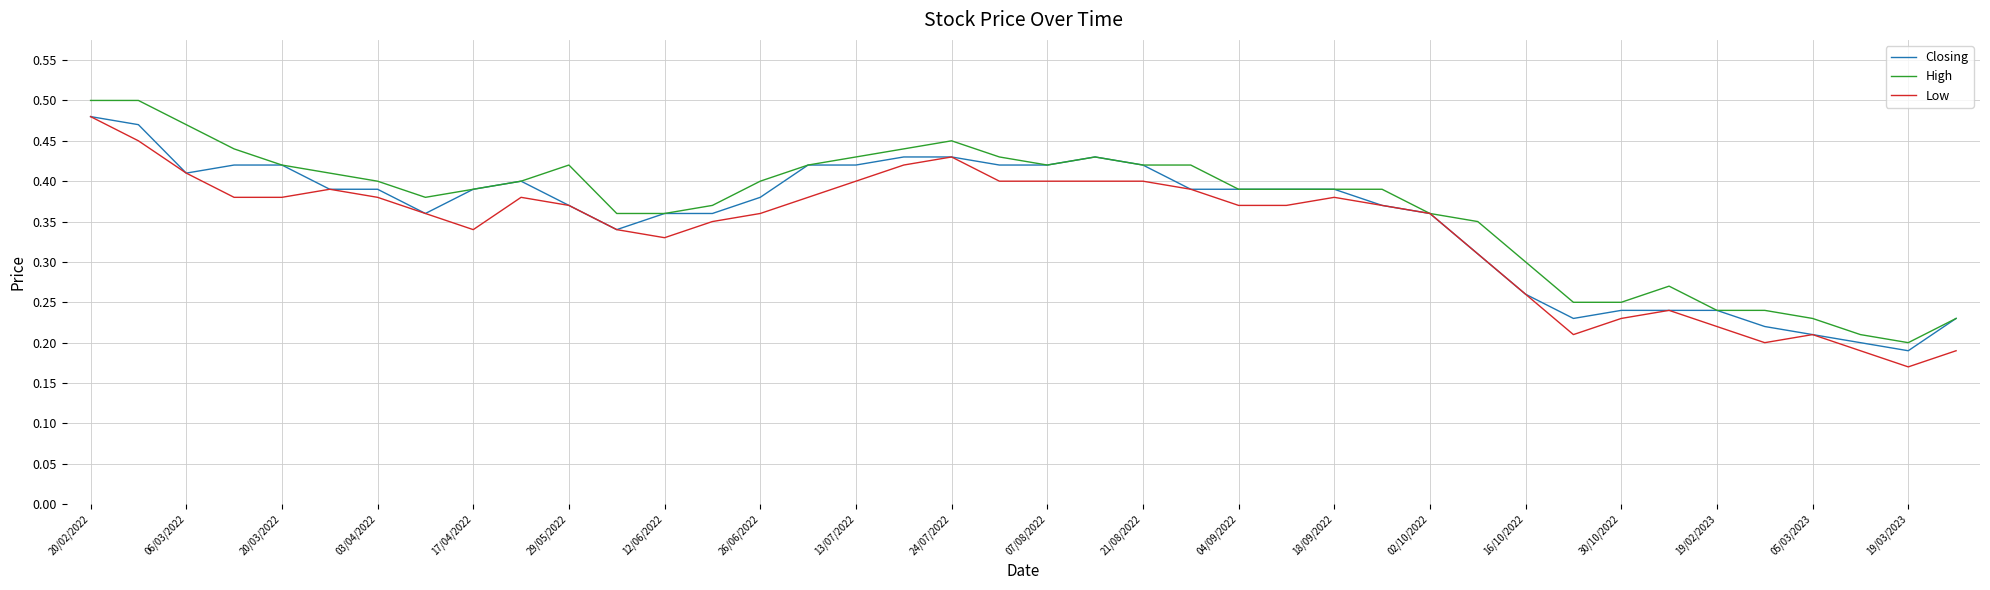

True or false: Low and High cross at least once.

False